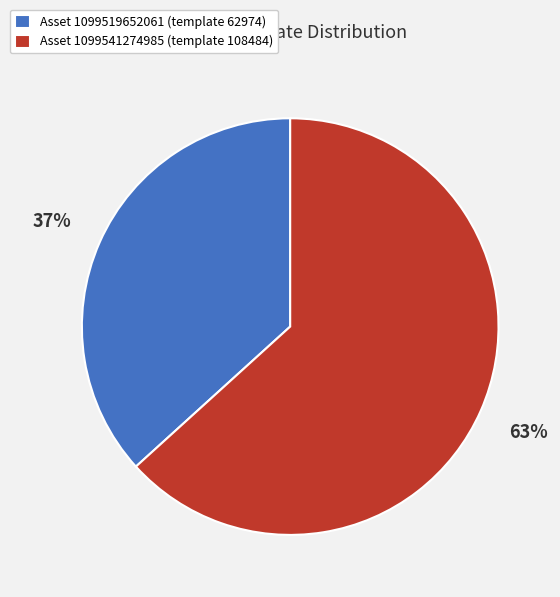

Rank the categories by value from highest to lowest.

Asset 1099541274985 (template 108484), Asset 1099519652061 (template 62974)